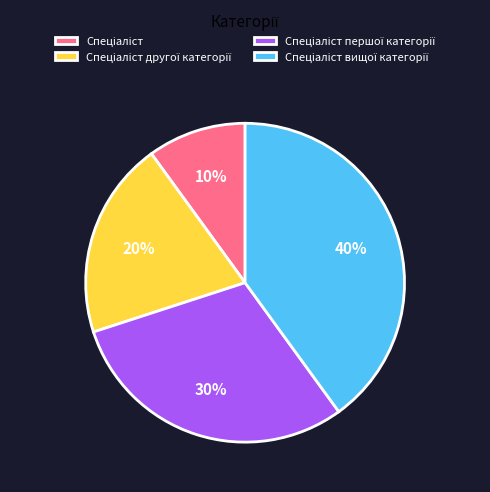

Count the number of slices in the pie.

4